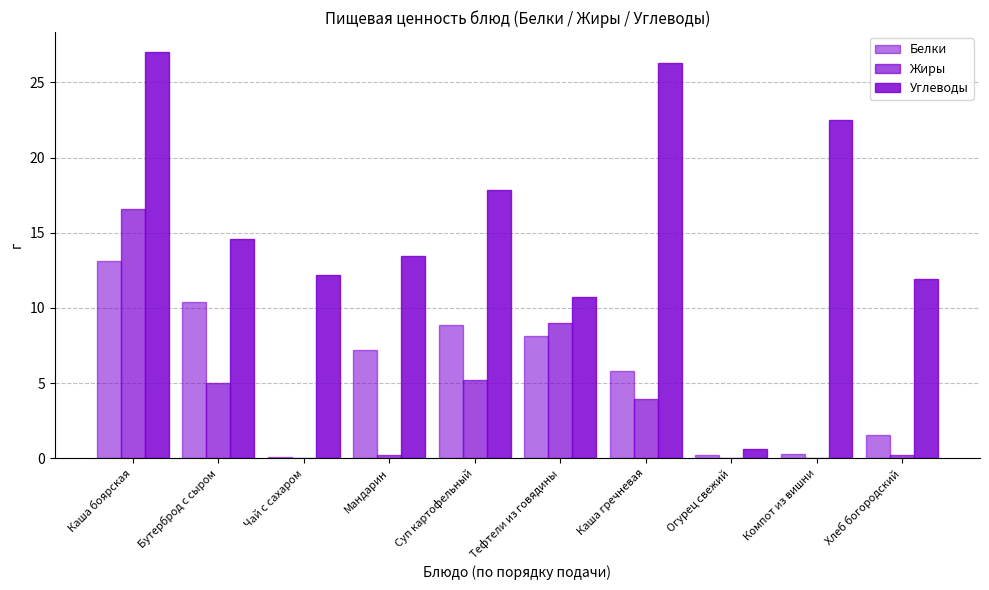

What value does the Жиры series have at Суп картофельный?

5.2